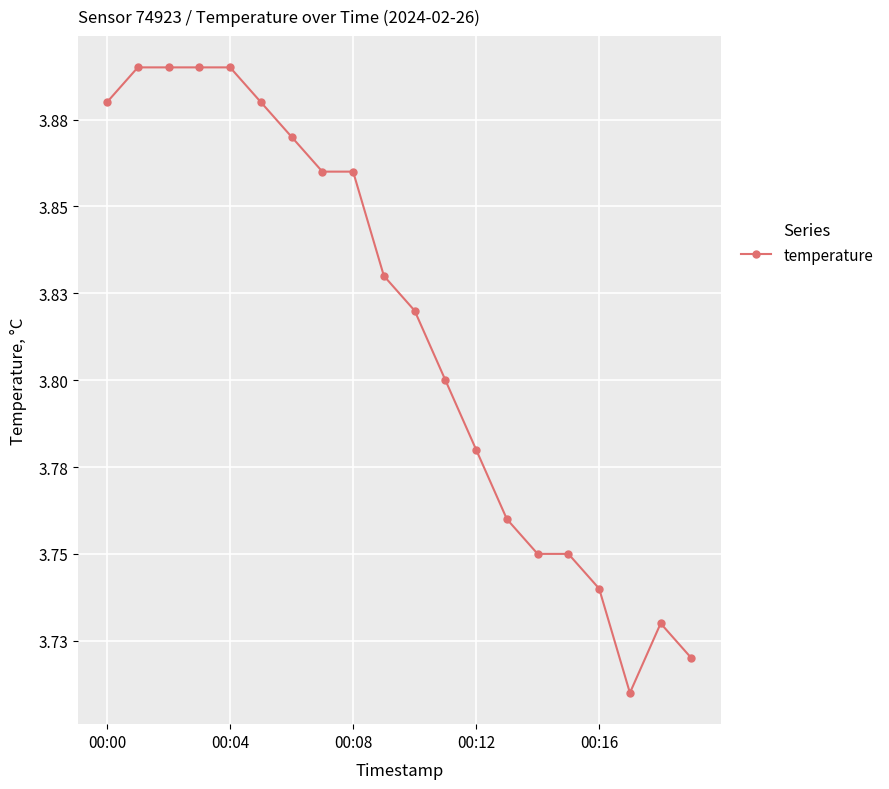

What is the difference between the maximum and minimum values?

0.2